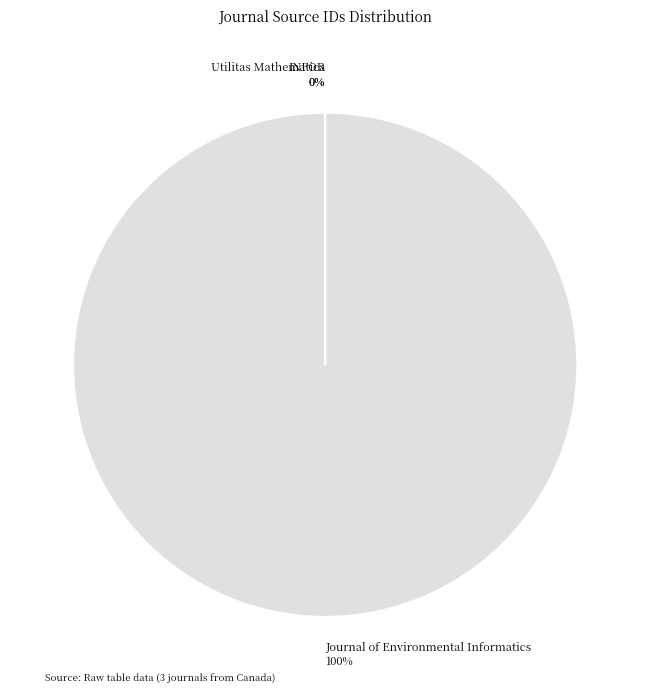

Which slice is the largest?

Journal of Environmental Informatics